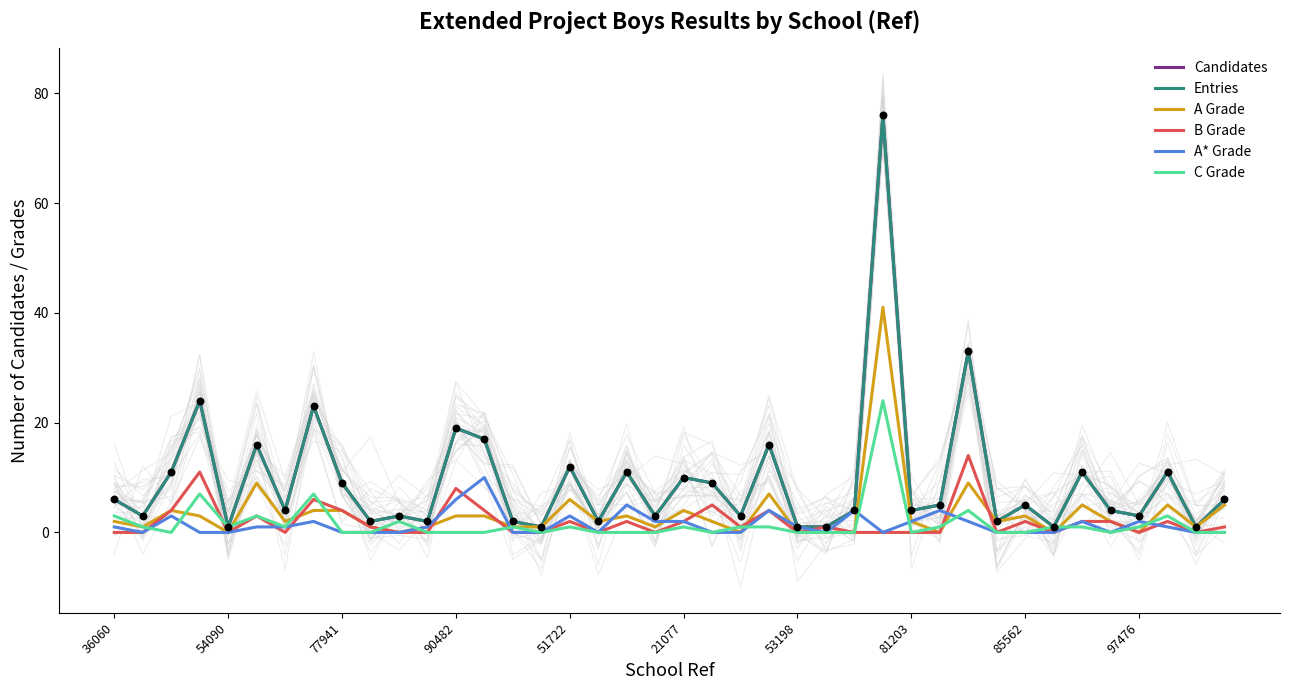

Which series contains the lowest Y value?

A Grade